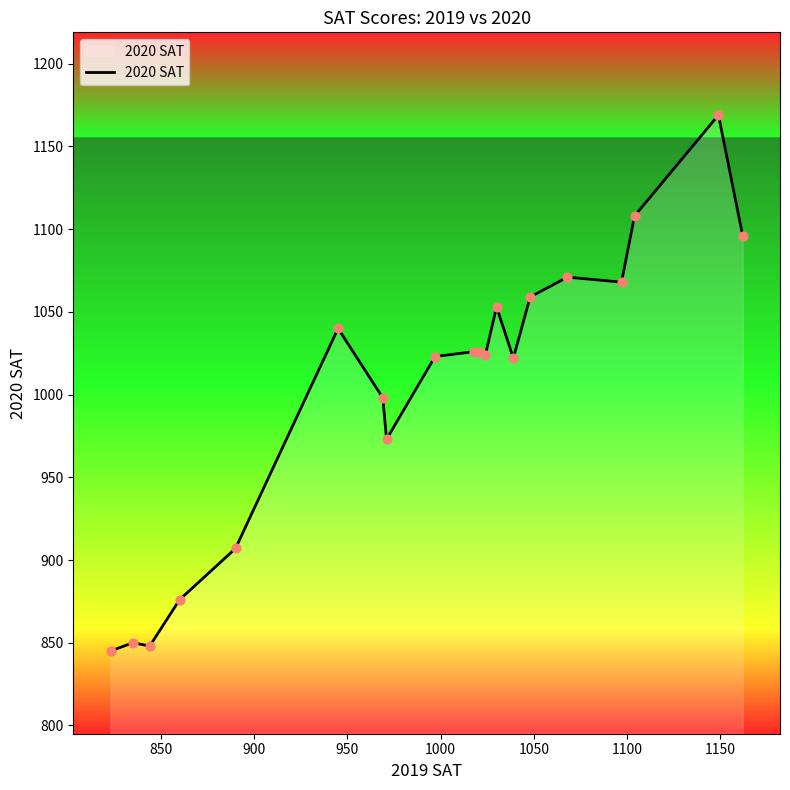

What is the maximum value shown in the chart?

1169